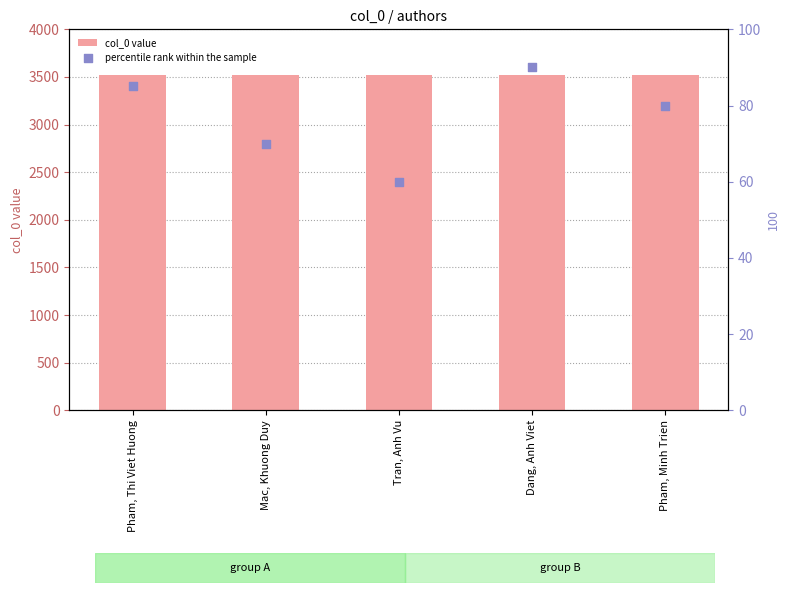

What are all the series names shown in the legend?

col_0 value, percentile rank within the sample